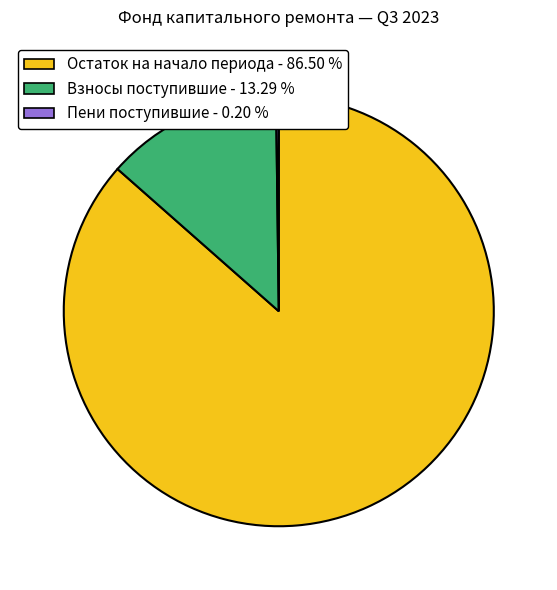

Is there any slice that represents more than half of the pie?

Yes